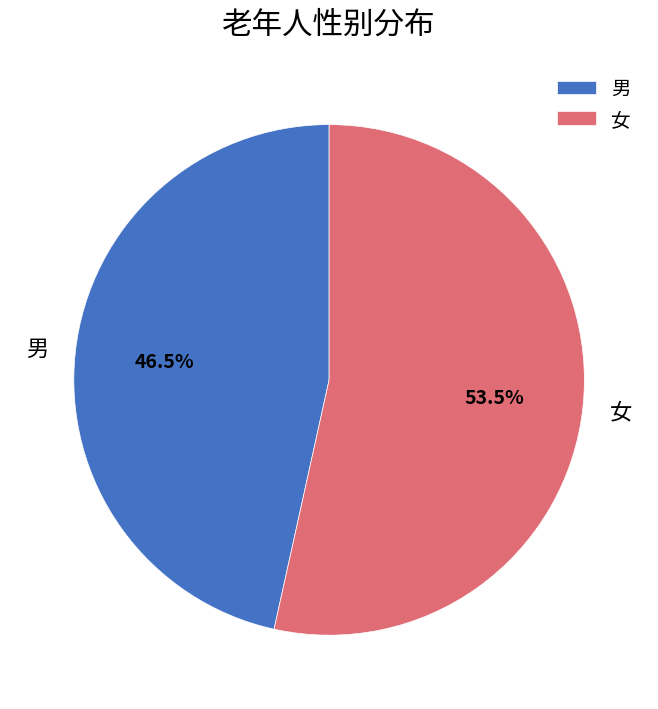

Count the number of slices in the pie.

2